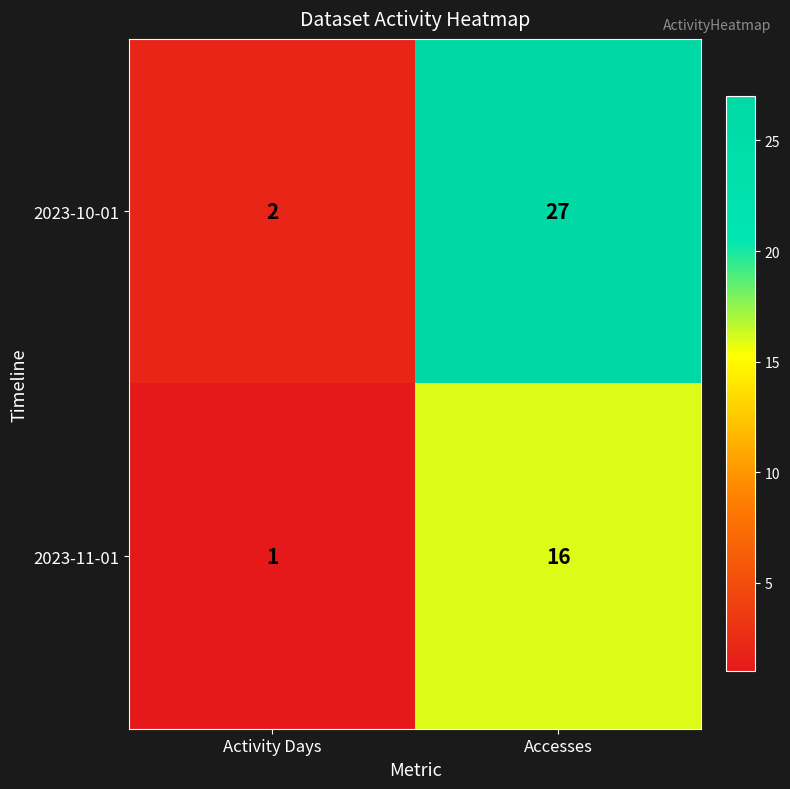

Which series has the largest total across all categories?

2023-10-01